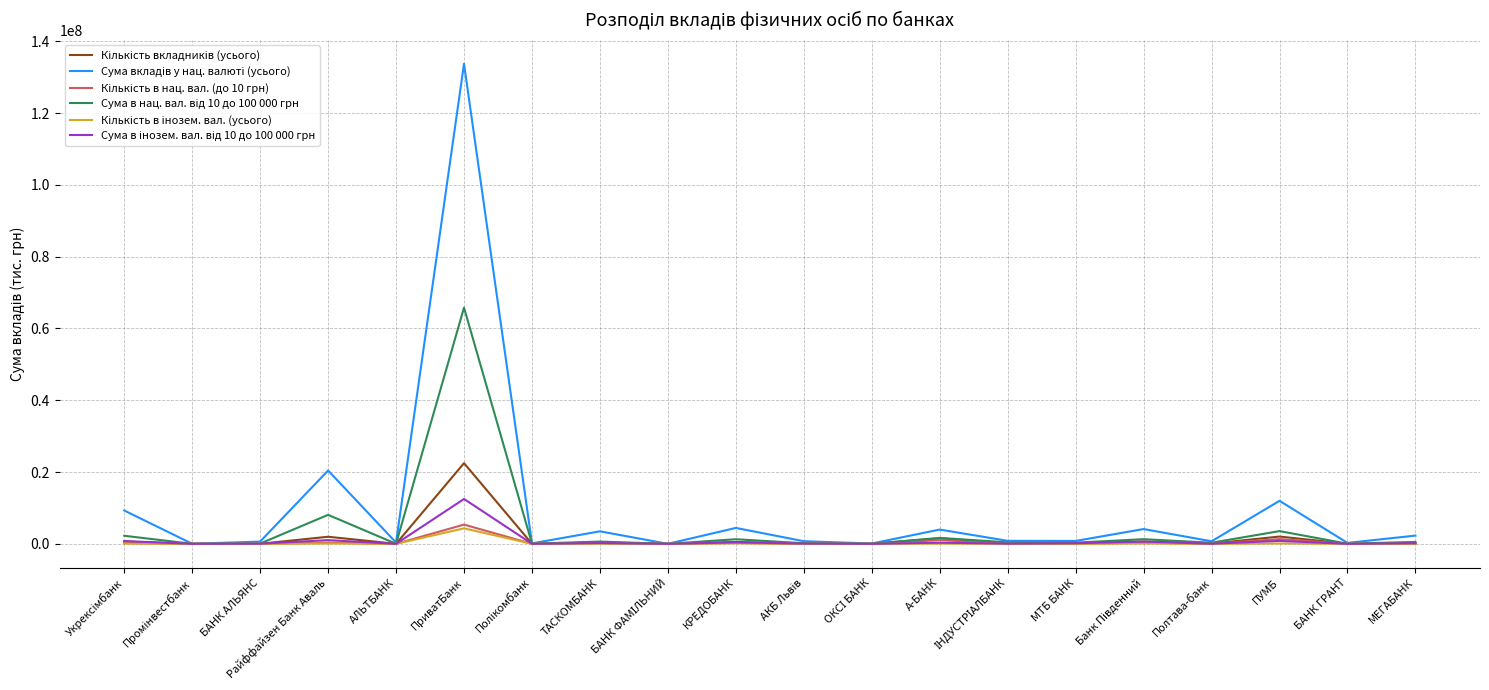

Which label corresponds to the largest value in the chart?

ПриватБанк